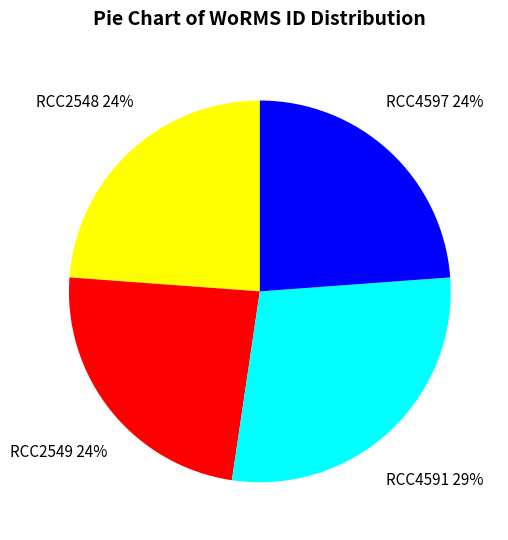

Is there any slice that represents more than half of the pie?

No